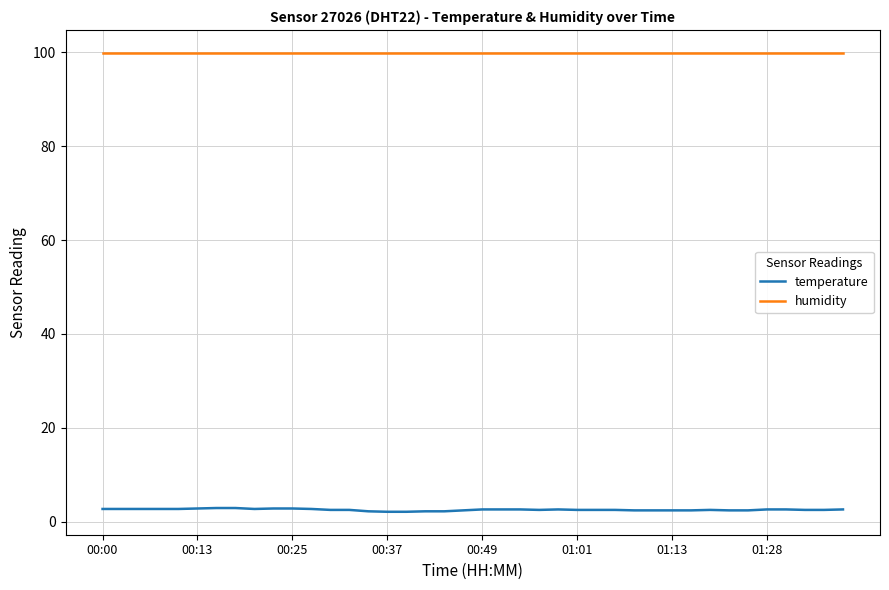

What is the maximum value for humidity?

99.9